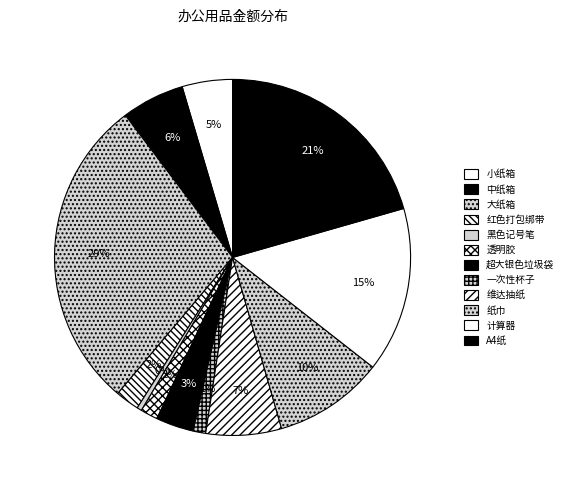

What is the change in value from 透明胶 to 纸巾?

+295